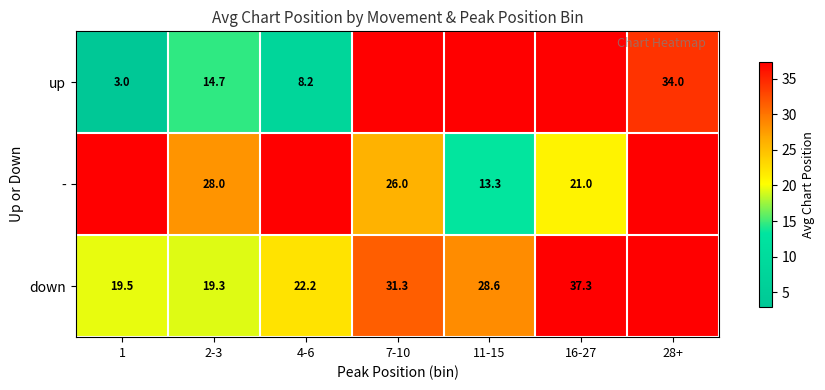

At how many categories does at least one series exceed 28?

6